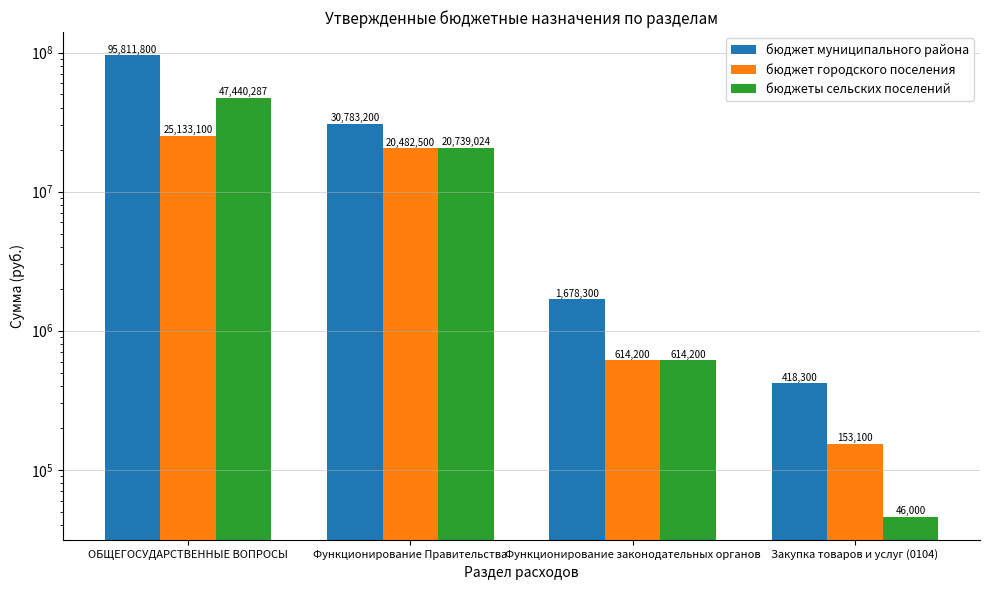

What is the average value of the бюджеты сельских поселений series?

17209878